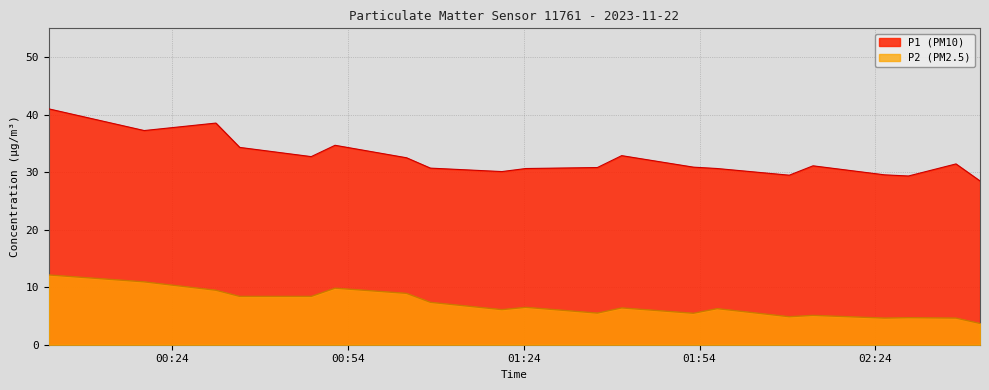

Which series changed the most between 2023-11-22T01:40:42 and 2023-11-22T02:41:51?

P1